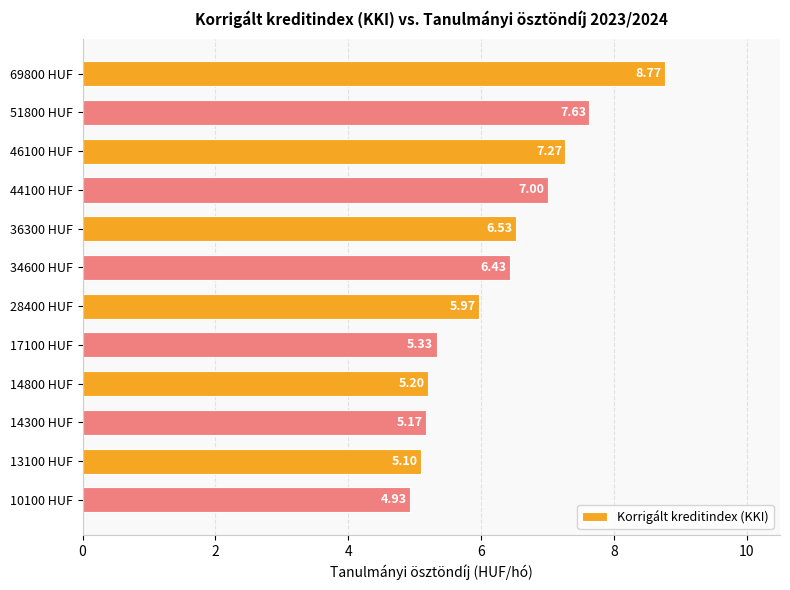

List the labels in order of value, largest first.

69800 HUF, 51800 HUF, 46100 HUF, 44100 HUF, 36300 HUF, 34600 HUF, 28400 HUF, 17100 HUF, 14800 HUF, 14300 HUF, 13100 HUF, 10100 HUF